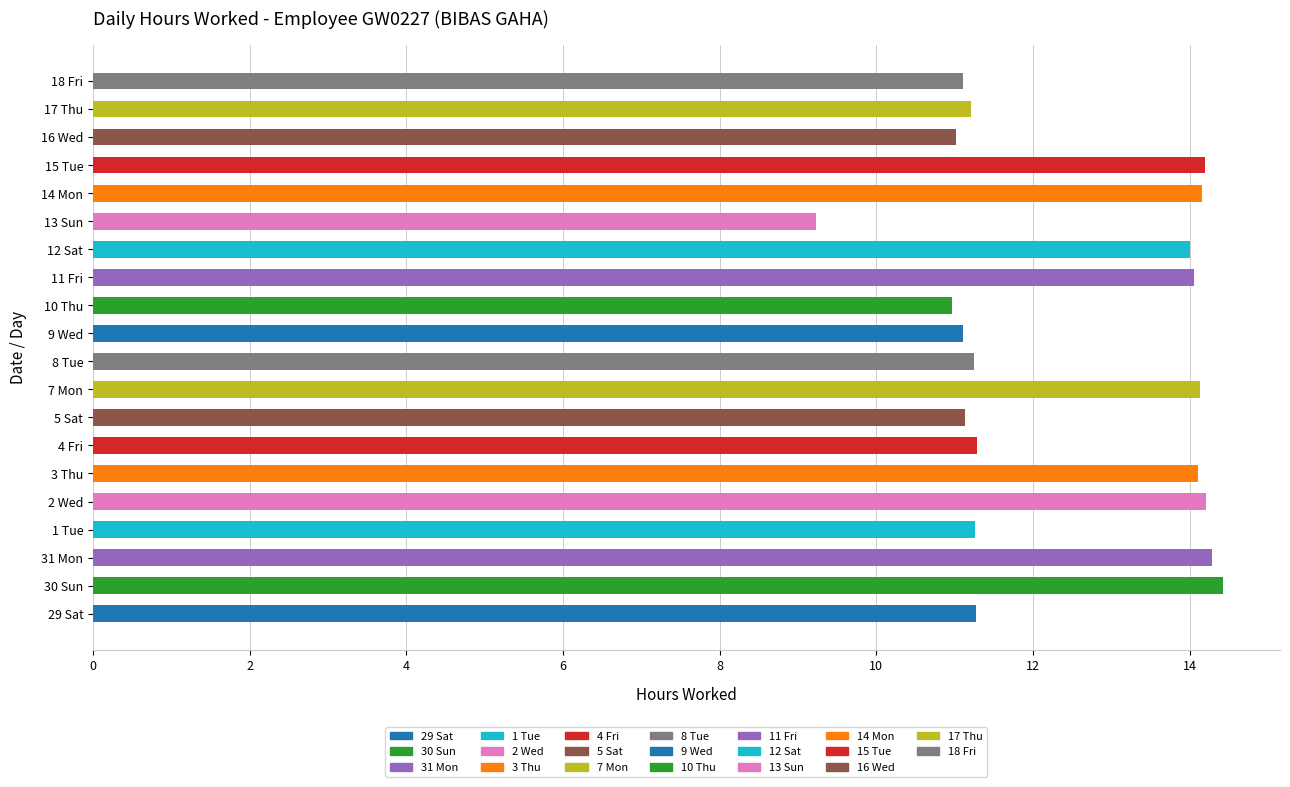

The chart shows a value of 11.1 at 5 Sat. True or false?

True